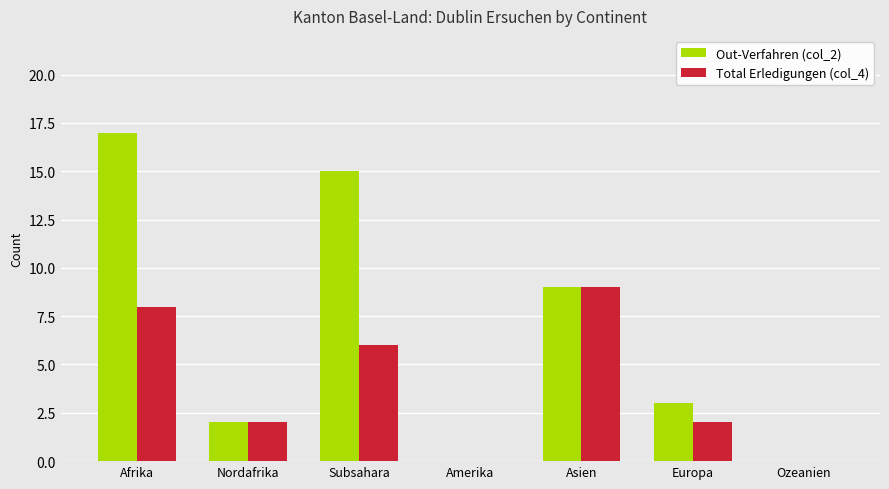

What are all the series names shown in the legend?

Out-Verfahren (col_2), Total Erledigungen (col_4)